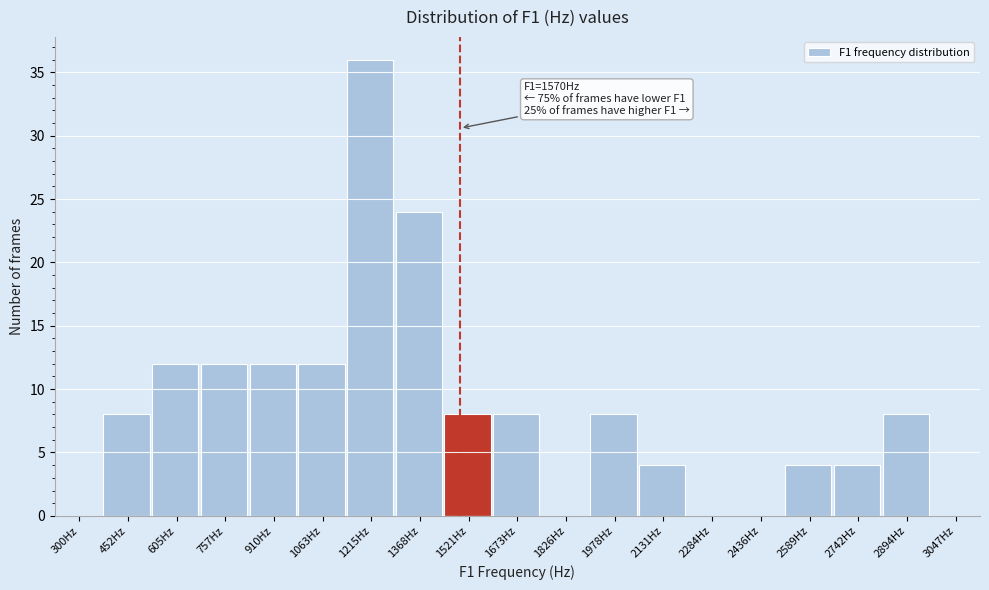

Reading right to left, list all the values displayed in this chart.

3047Hz=0	2894Hz=8	2742Hz=4	2589Hz=4	2436Hz=0	2284Hz=0	2131Hz=4	1978Hz=8	1826Hz=0	1673Hz=8	1521Hz=8	1368Hz=24	1215Hz=36	1063Hz=12	910Hz=12	757Hz=12	605Hz=12	452Hz=8	300Hz=0